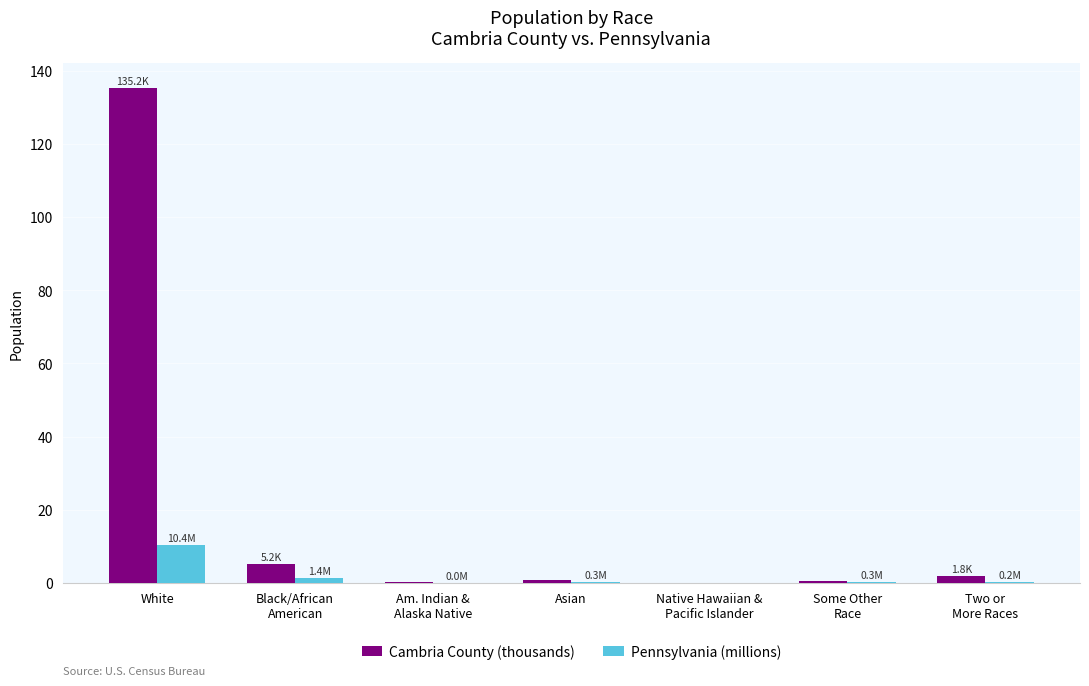

What is the sum of all Cambria County (thousands) values?

143.7